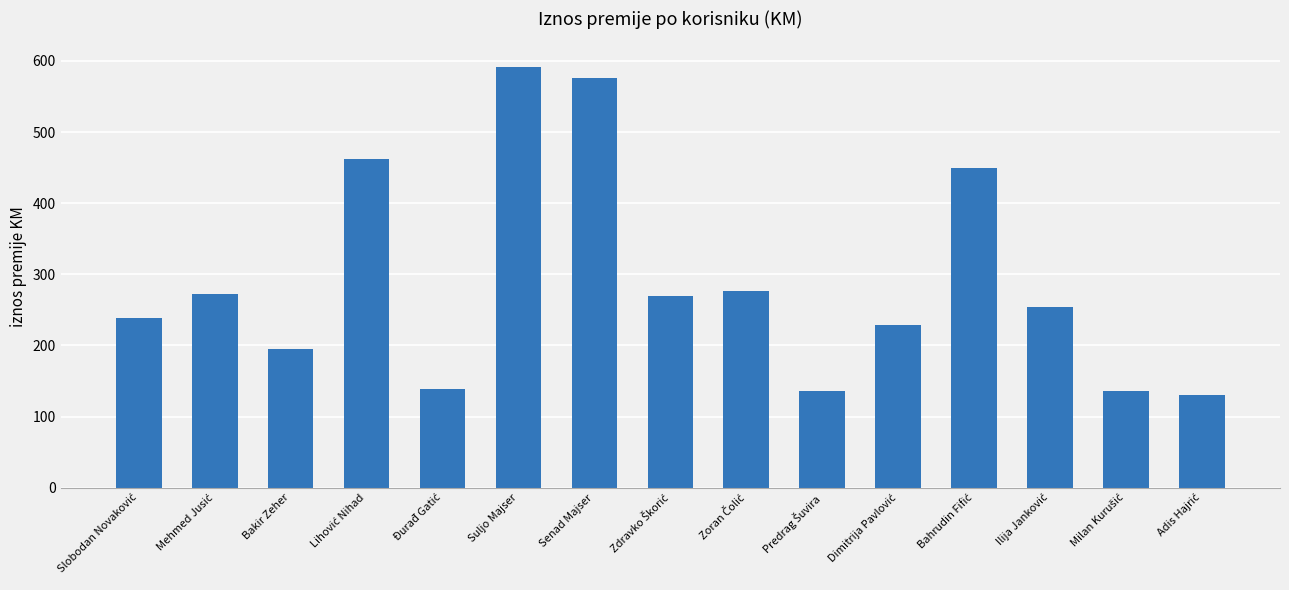

The value at Bakir Zeher is 40.5. True or false?

False